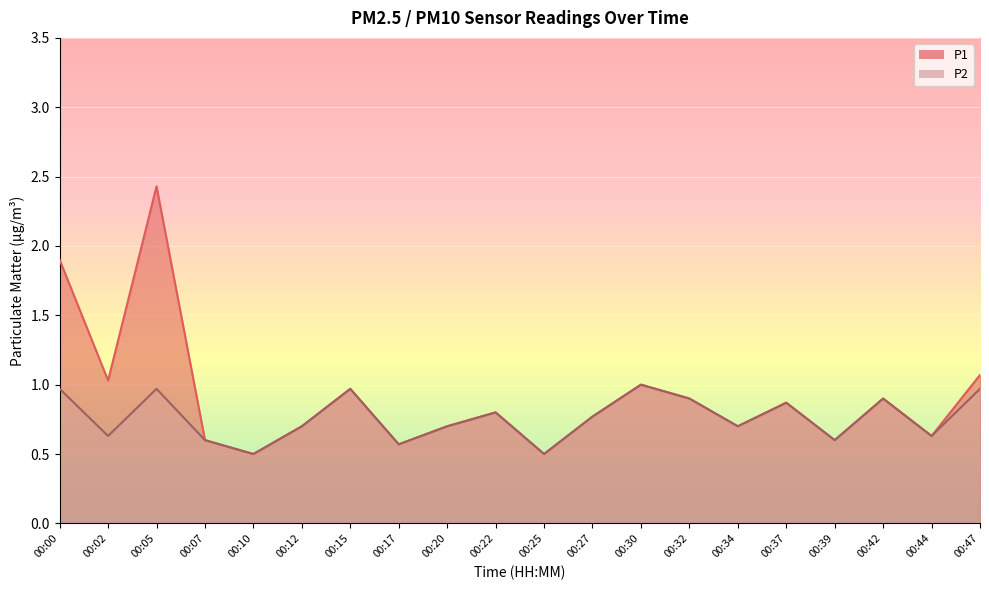

Rank the series at 00:02 from highest to lowest value.

P1, P2